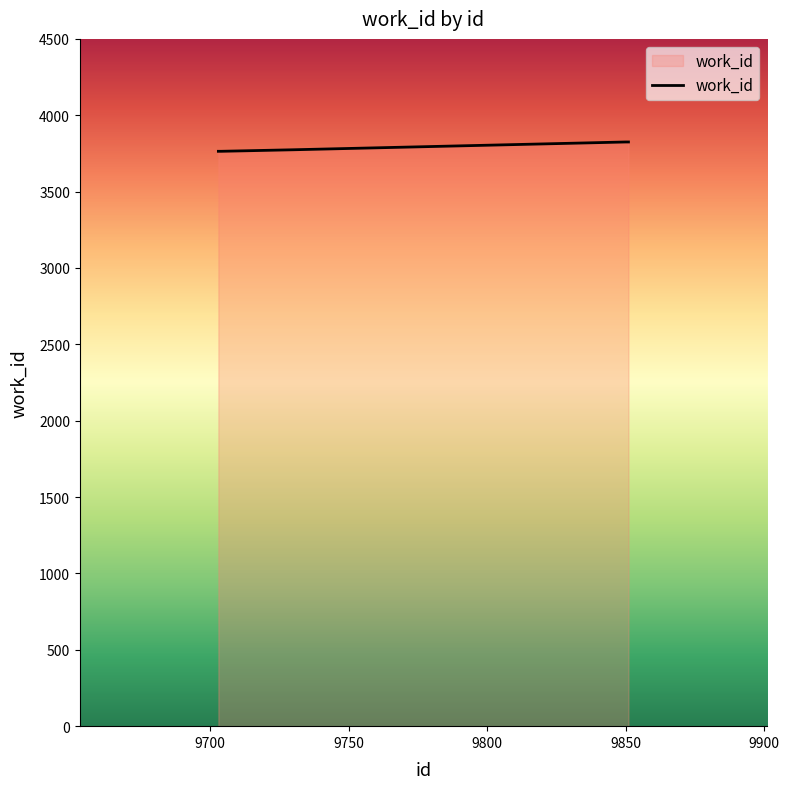

What is the sum of all values?

18952